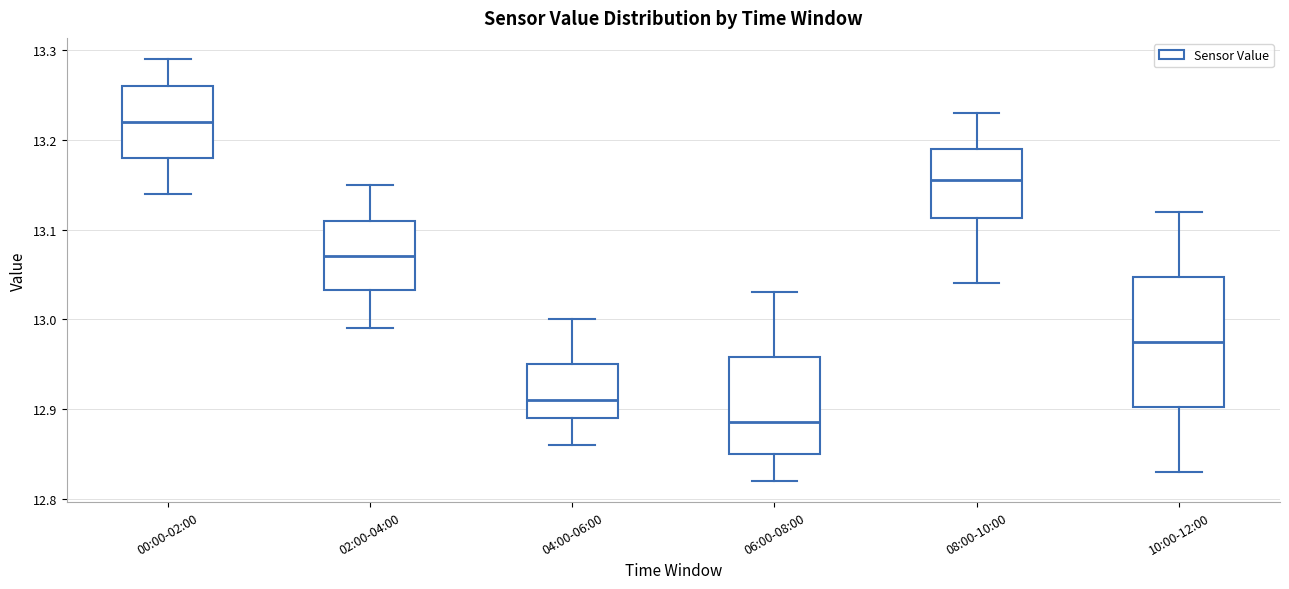

Where does the lower whisker of the box for 10:00-12:00 end on the y-axis? The values are not printed on the chart, so give them approximately, as read against the axis.

12.83